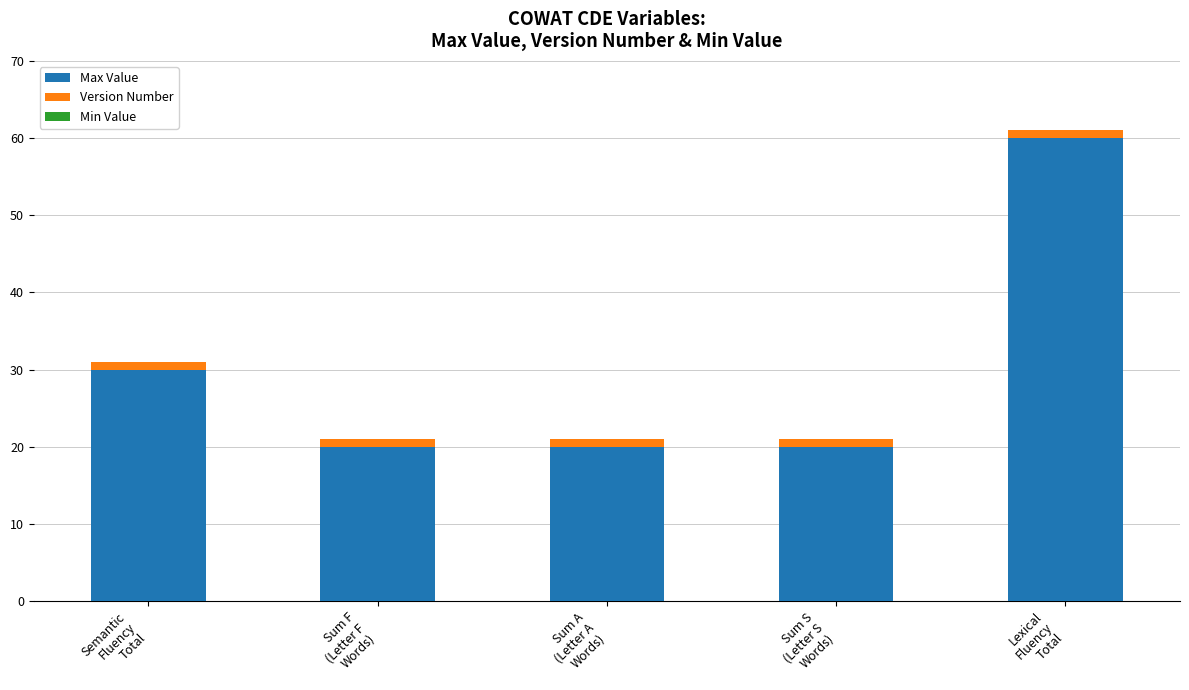

What is the difference between the second highest and second lowest values in the Max Value series?

10